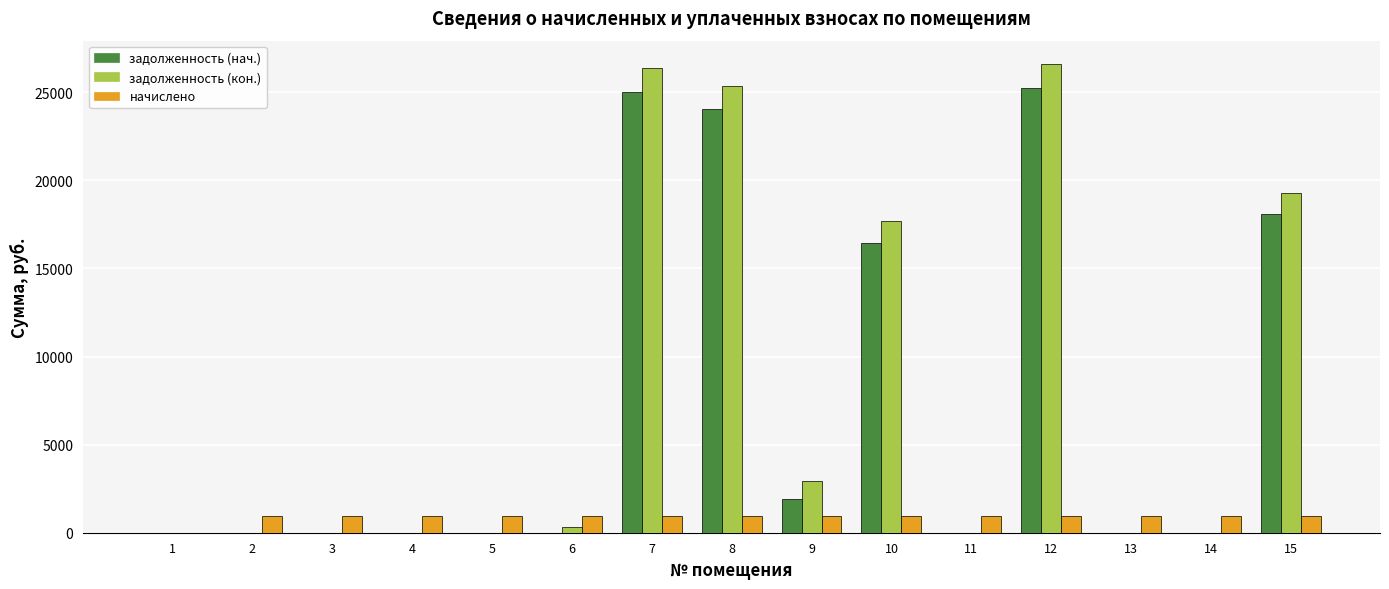

Which series has the largest total across all categories?

задолженность (кон.)